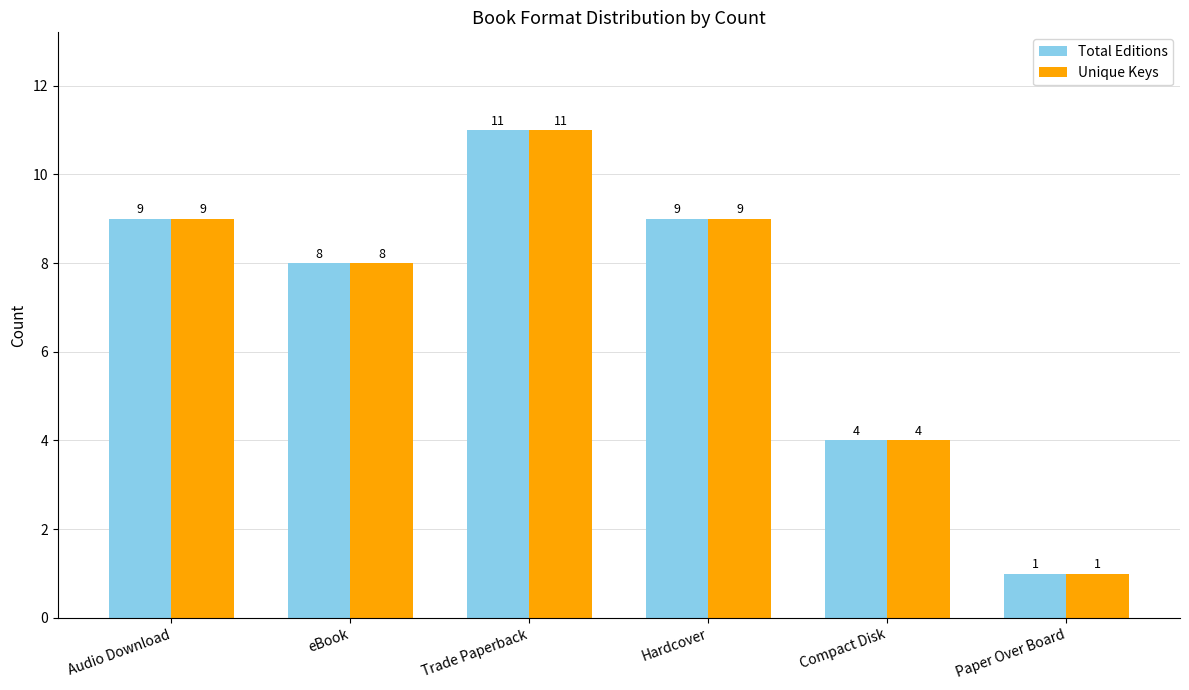

Read the Total Editions value at Hardcover.

9